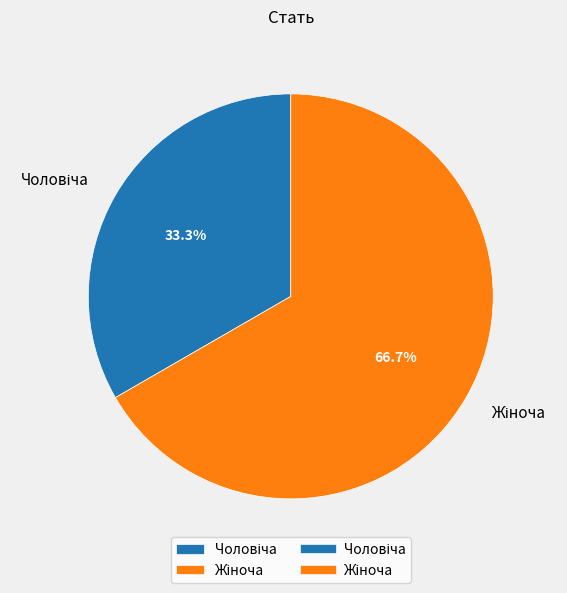

Is there a majority slice in this chart?

Yes